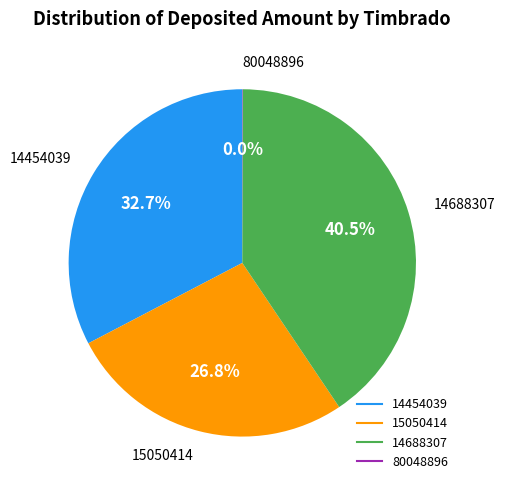

How much of the chart is everything except 15050414?

73.2%